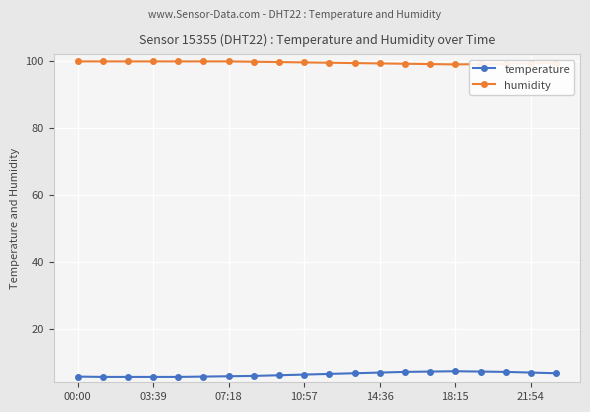

What is the average value of the humidity series?

99.5